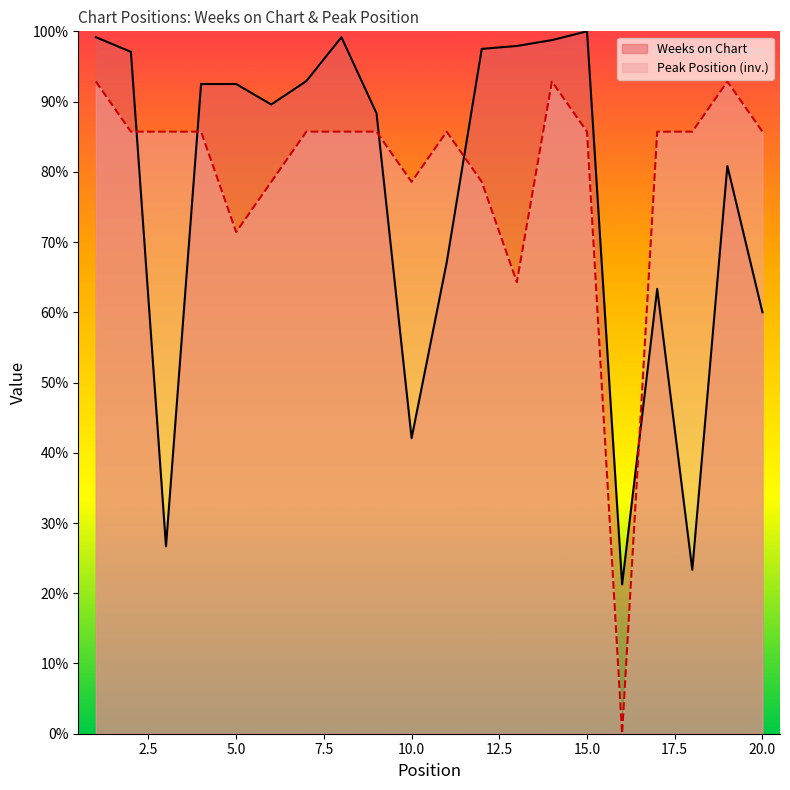

Where is the first local minimum for Weeks on Chart?

3